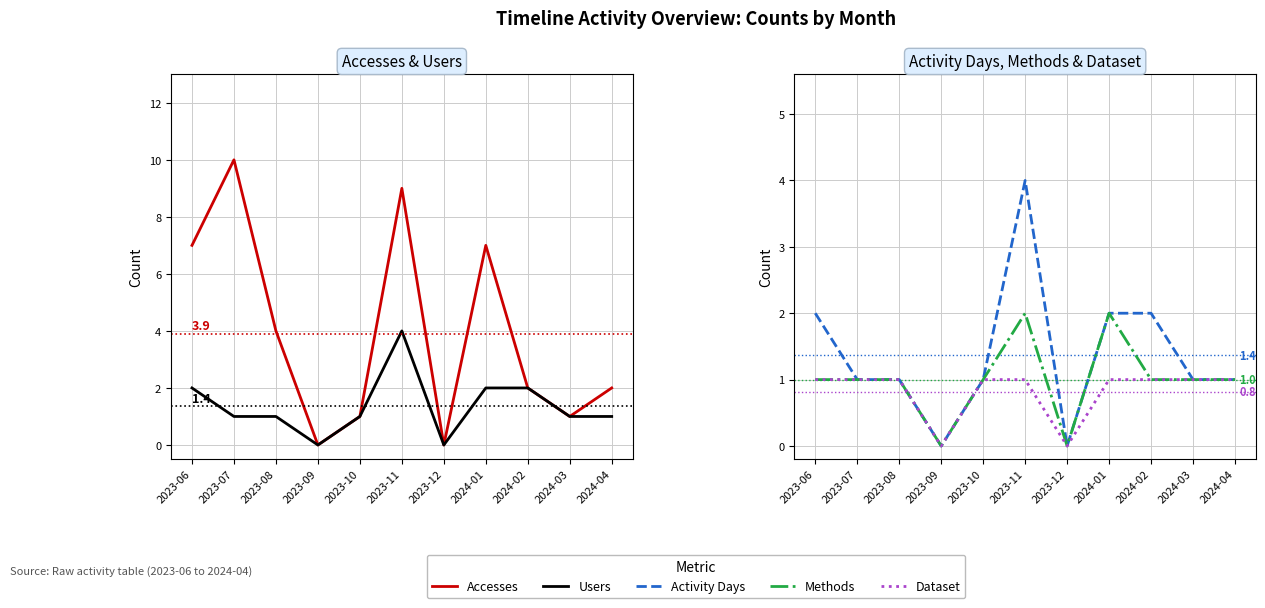

Reading right to left, transcribe all the data shown in this chart.

Accesses: 2024-04=2	2024-03=1	2024-02=2	2024-01=7	2023-12=0	2023-11=9	2023-10=1	2023-09=0	2023-08=4	2023-07=10	2023-06=7
Users: 2024-04=1	2024-03=1	2024-02=2	2024-01=2	2023-12=0	2023-11=4	2023-10=1	2023-09=0	2023-08=1	2023-07=1	2023-06=2
Activity Days: 2024-04=1	2024-03=1	2024-02=2	2024-01=2	2023-12=0	2023-11=4	2023-10=1	2023-09=0	2023-08=1	2023-07=1	2023-06=2
Methods: 2024-04=1	2024-03=1	2024-02=1	2024-01=2	2023-12=0	2023-11=2	2023-10=1	2023-09=0	2023-08=1	2023-07=1	2023-06=1
Dataset: 2024-04=1	2024-03=1	2024-02=1	2024-01=1	2023-12=0	2023-11=1	2023-10=1	2023-09=0	2023-08=1	2023-07=1	2023-06=1